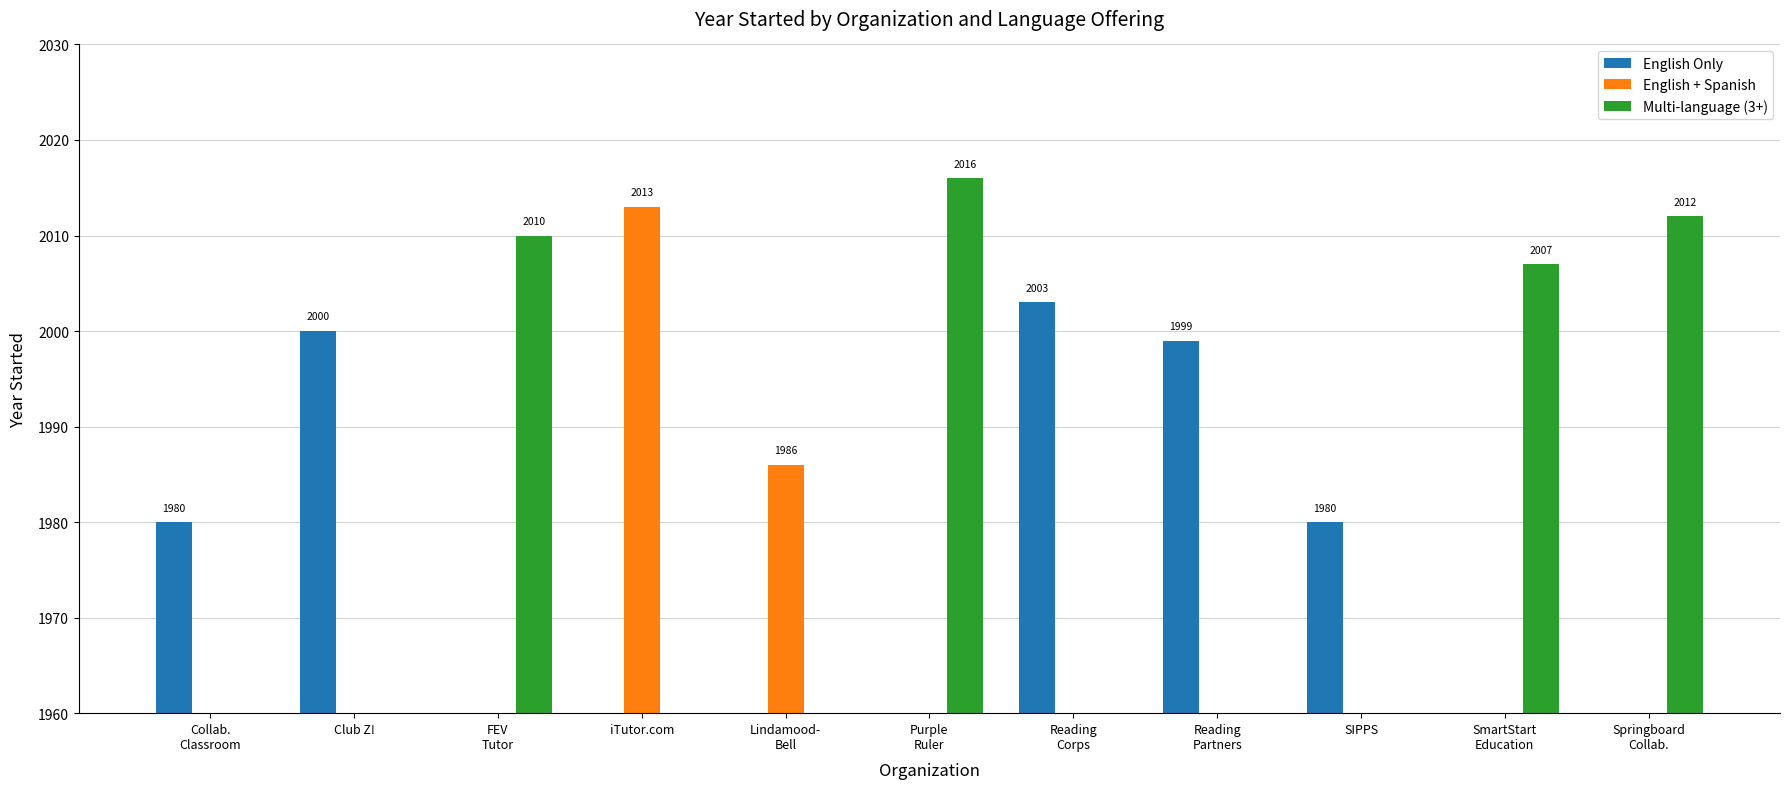

Which series changed the most between FEV
Tutor and iTutor.com?

English + Spanish